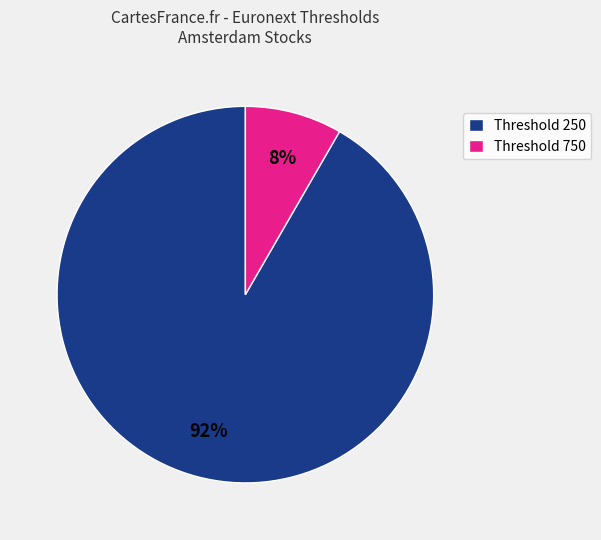

Which slice is the largest?

Threshold 250